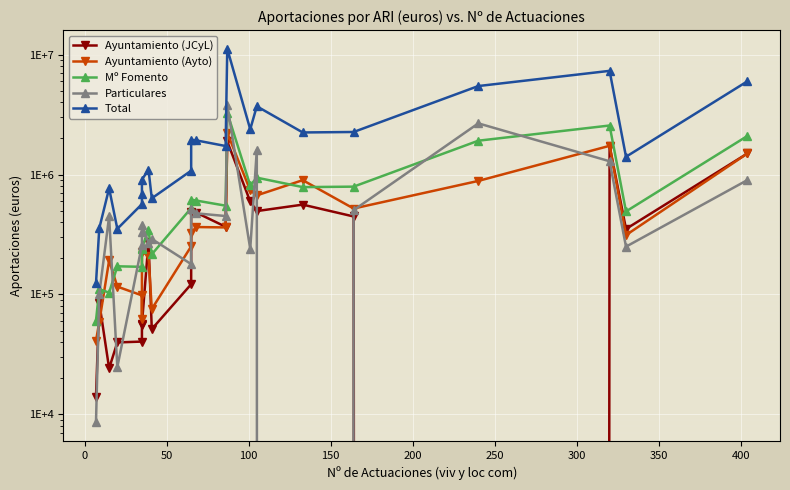

What is the average value of the Mº Fomento series?

802624.1